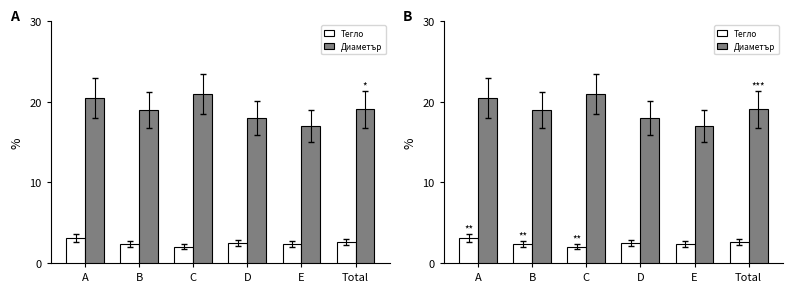

List the series in order of their peak value, highest first.

Диаметър, Тегло